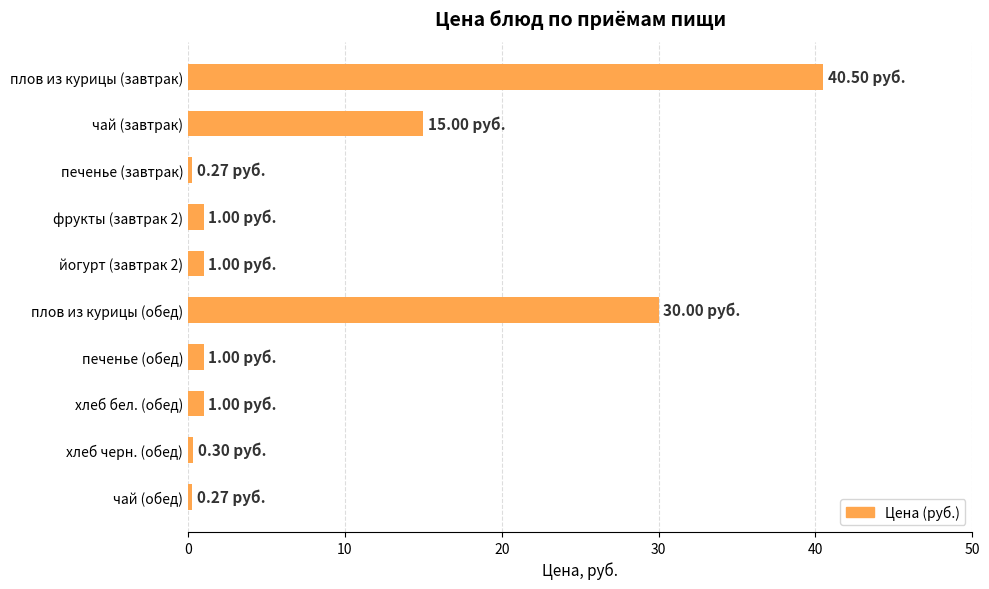

What is the minimum value shown in the chart?

0.3